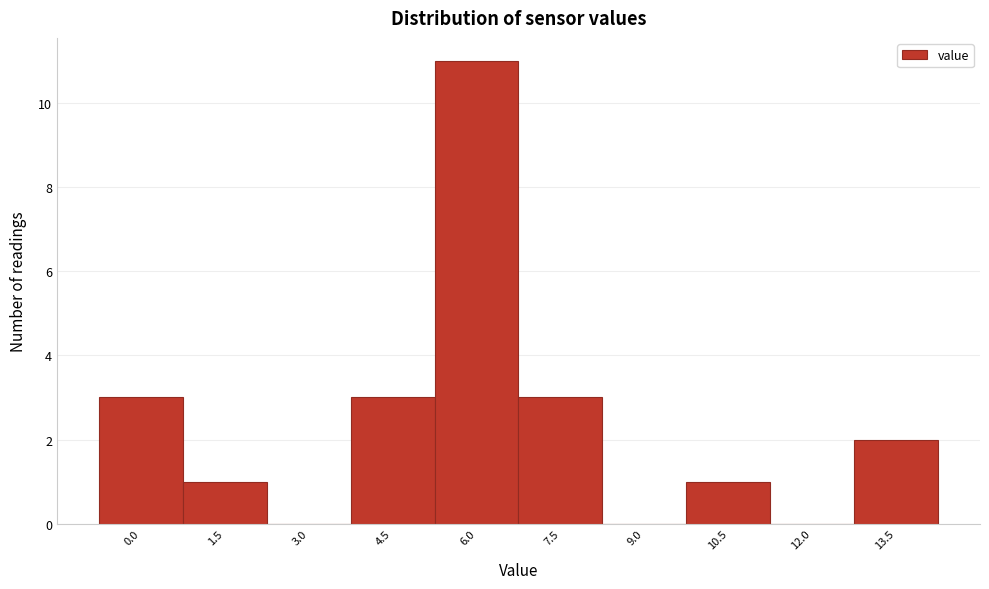

Reading right to left, what are all the values shown in this chart?

13.5=2	12.0=0	10.5=1	9.0=0	7.5=3	6.0=11	4.5=3	3.0=0	1.5=1	0.0=3